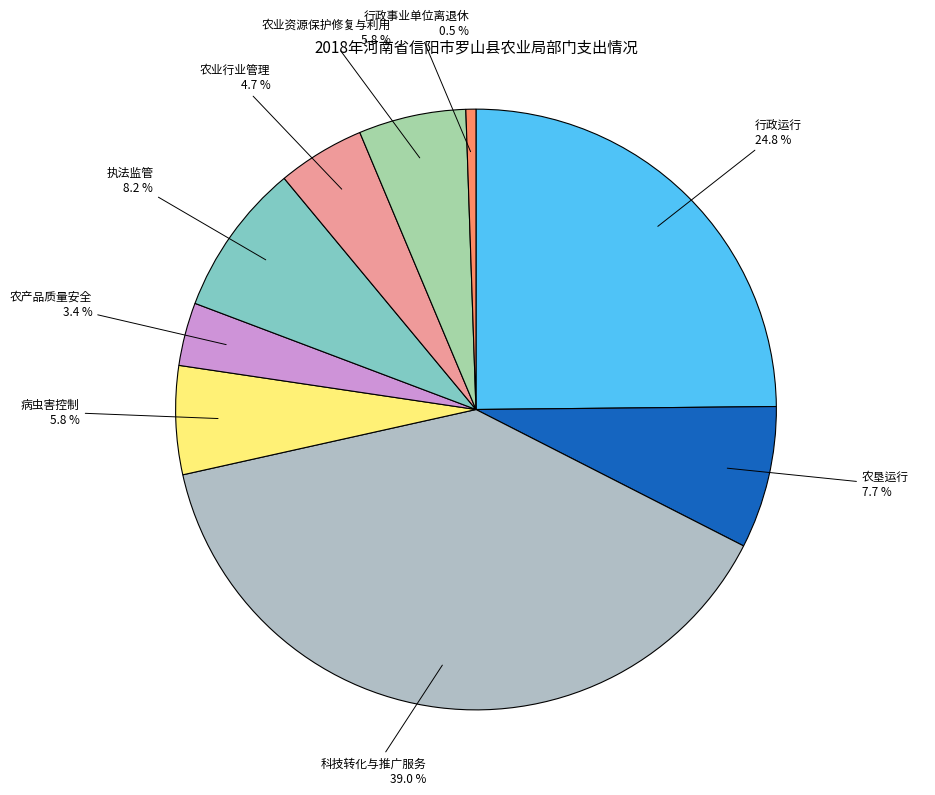

How many segments does this pie chart have?

9